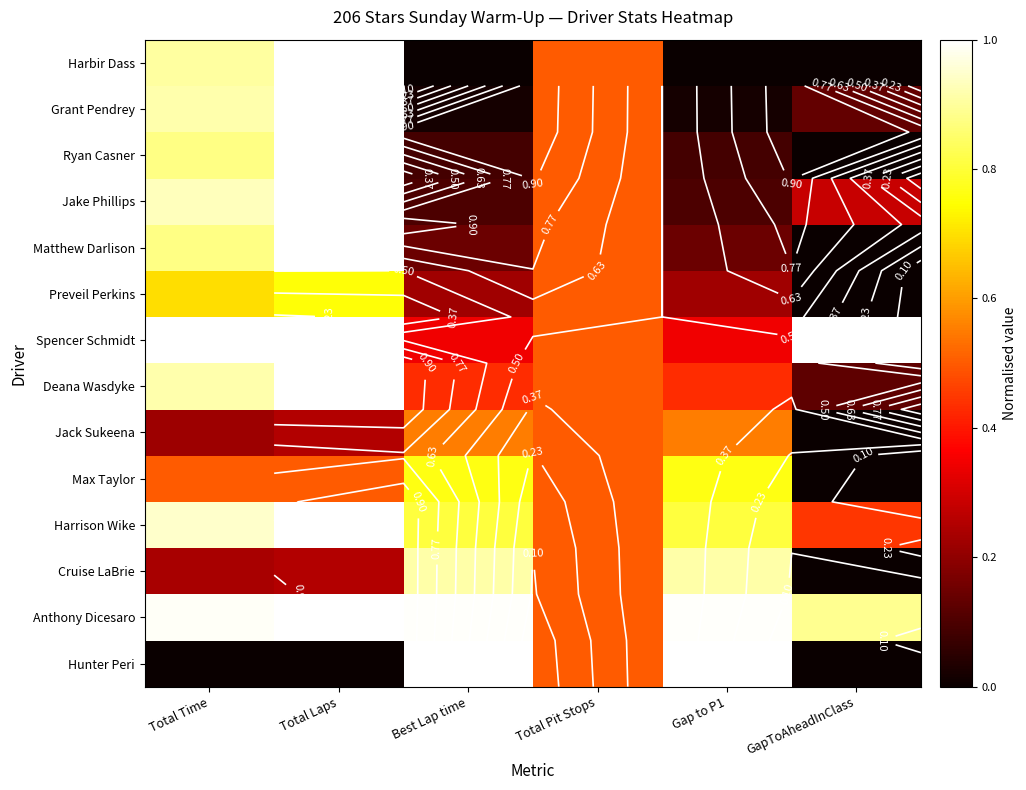

Count the number of categories in the chart.

6